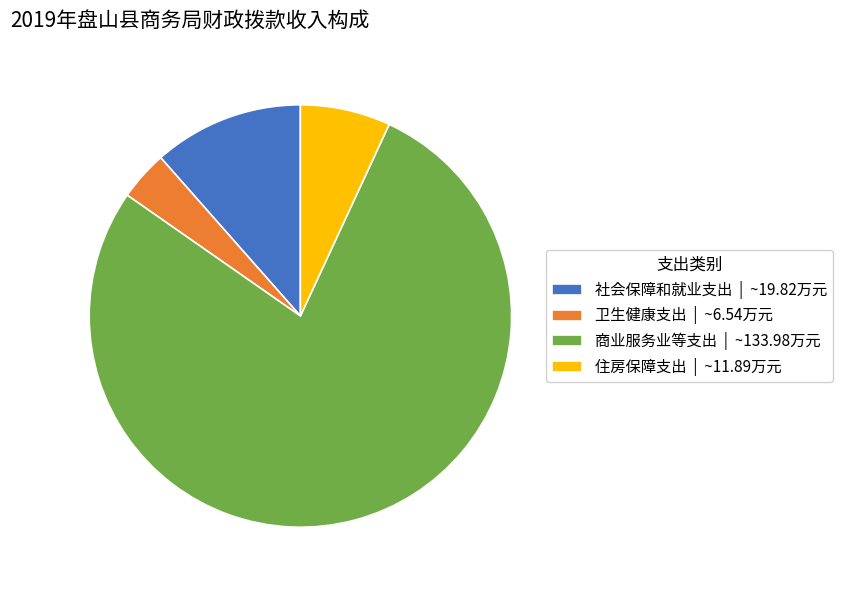

Is the sum of 商业服务业等支出 and 住房保障支出 greater than half?

Yes